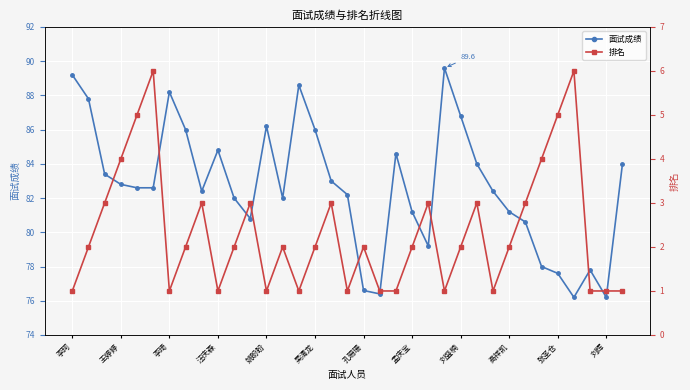

True or false: 排名 and 面试成绩 cross at least once.

False